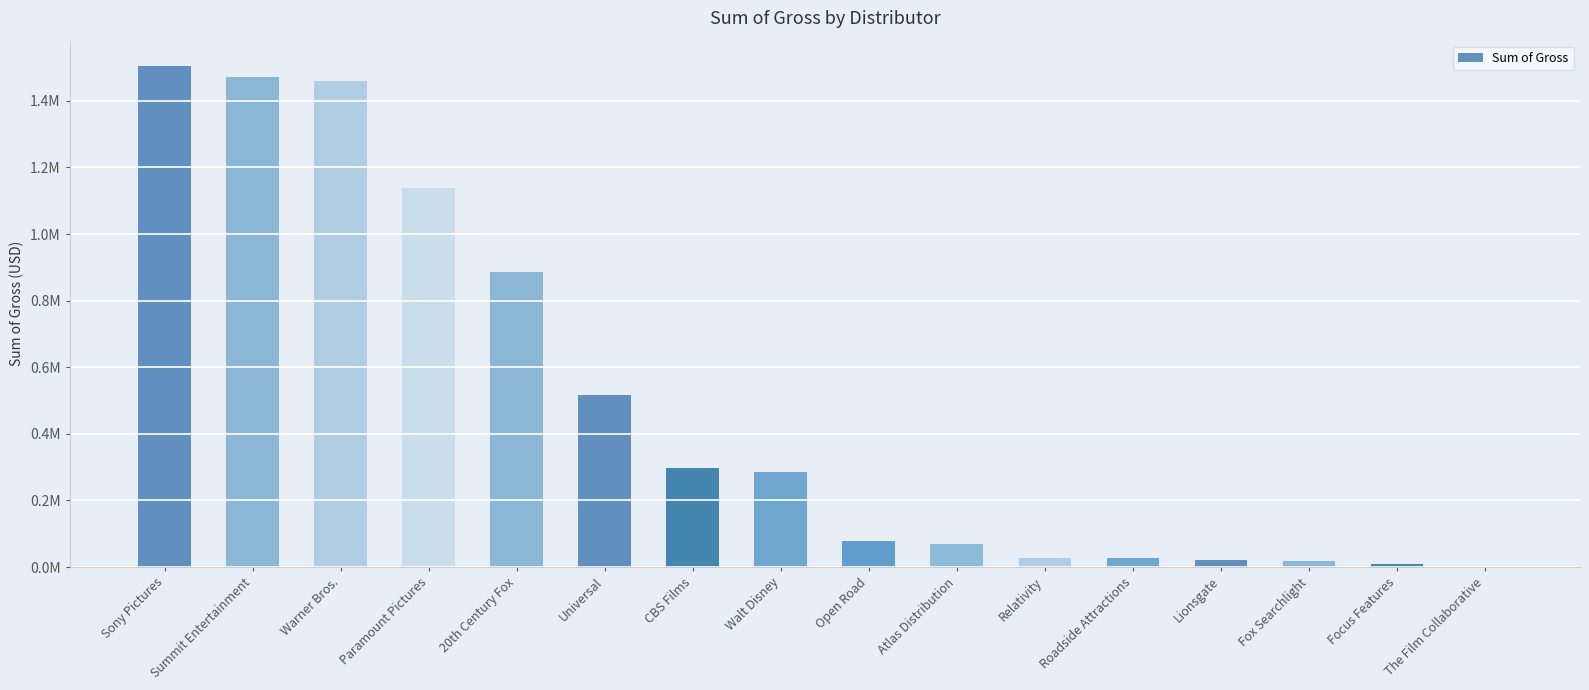

Are the bars horizontal?

No